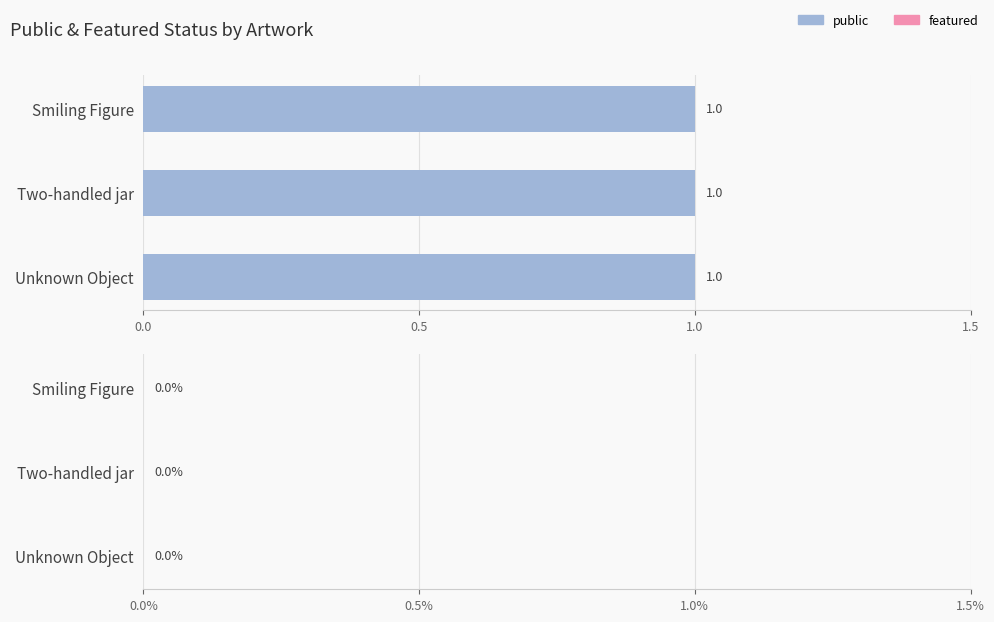

What is the difference between the highest and lowest values at Unknown Object?

1